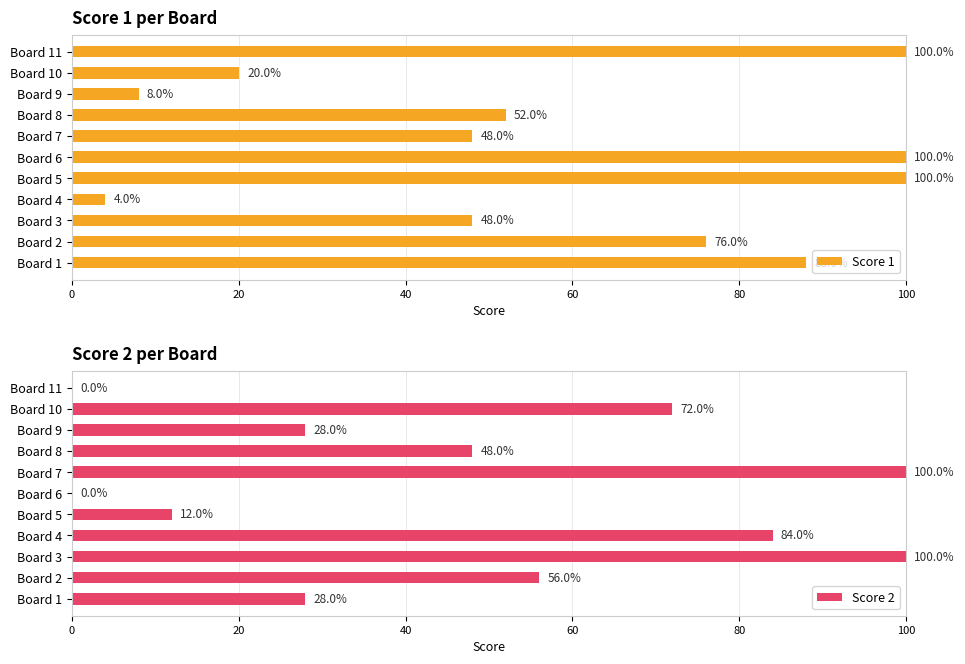

How many positive values does the Score 2 series have?

9